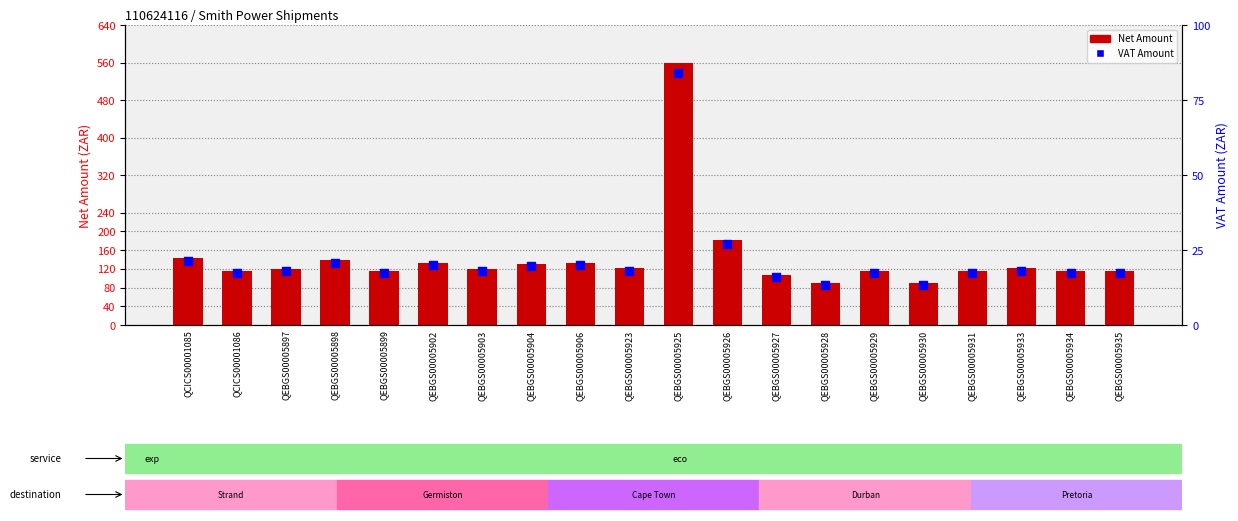

Which series contains the highest Y value?

Net Amount